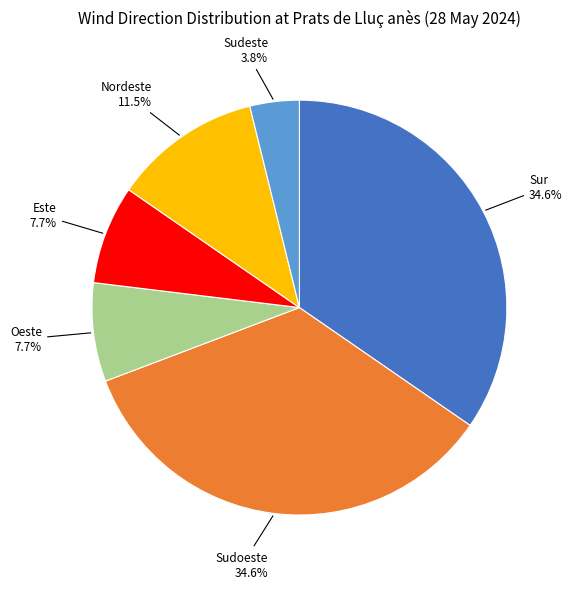

Is there a majority slice in this chart?

No